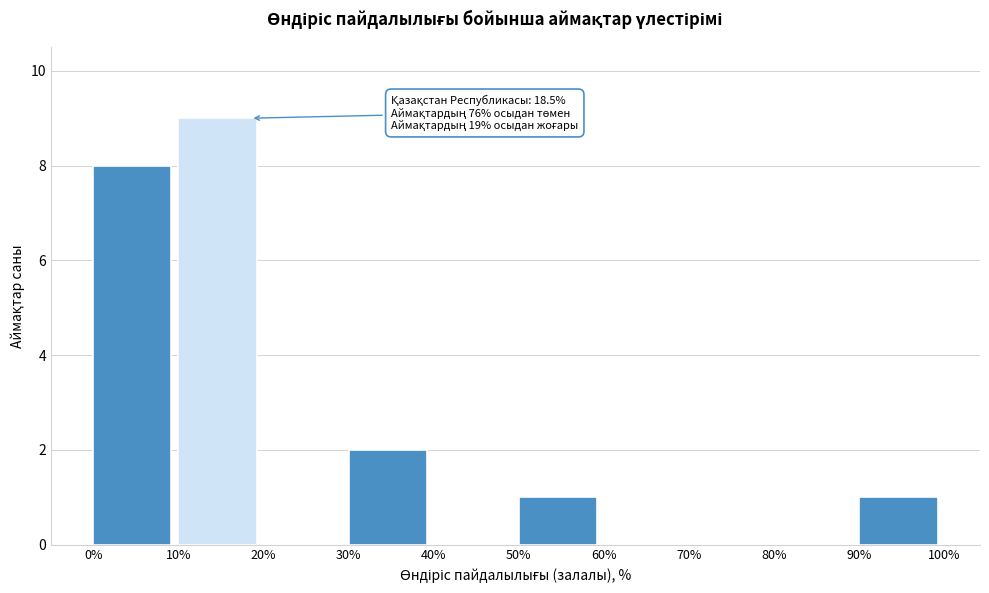

Over which range of the x-axis is the bar tallest?

10% to 20%